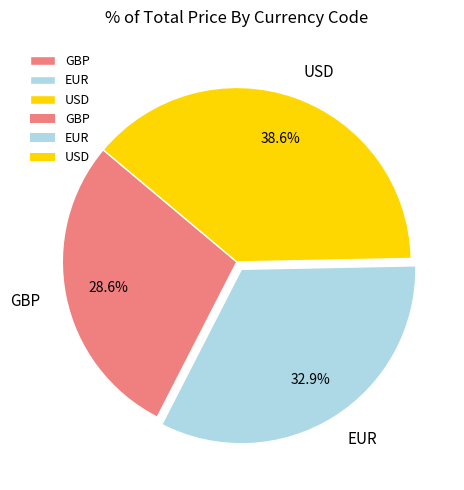

Does GBP account for over 50% of the chart?

No